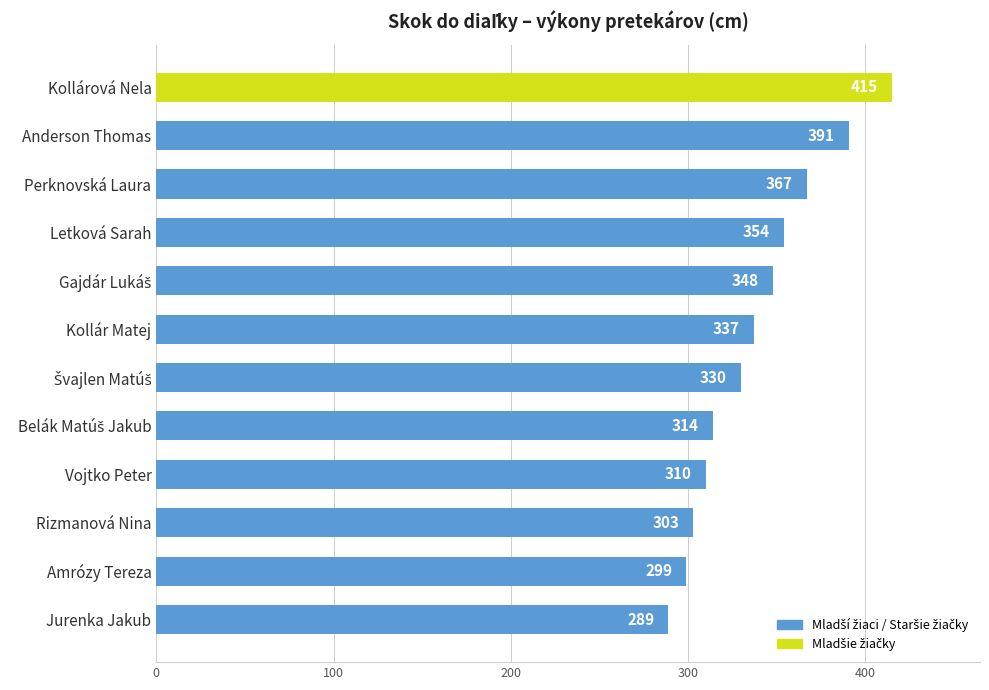

Is it true that the value at Letková Sarah is 488?

False